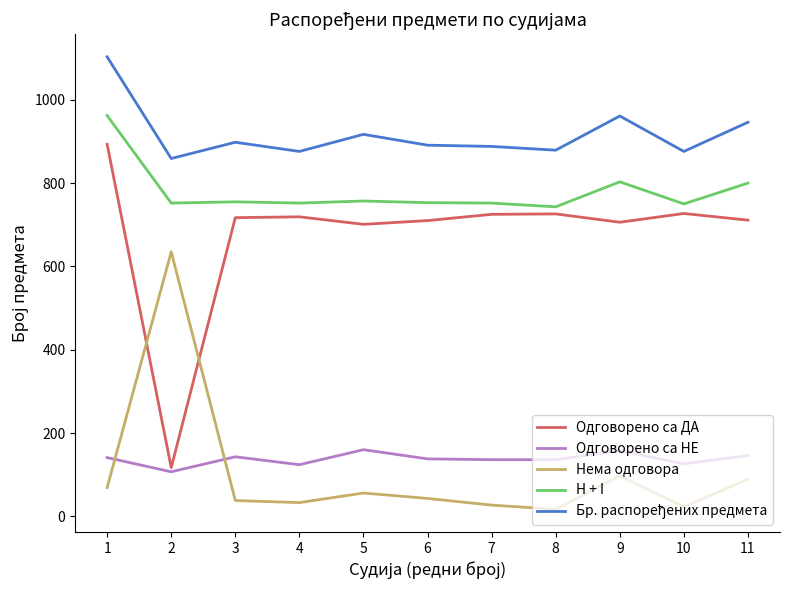

What is the smallest value displayed?

17